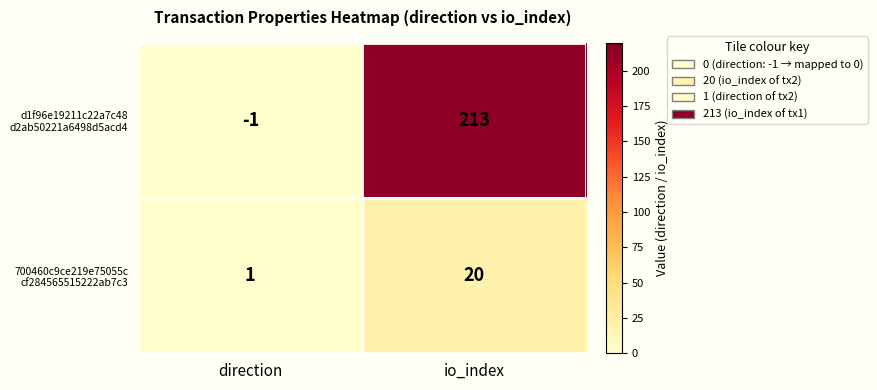

What is the difference between the highest and lowest values at io_index?

193